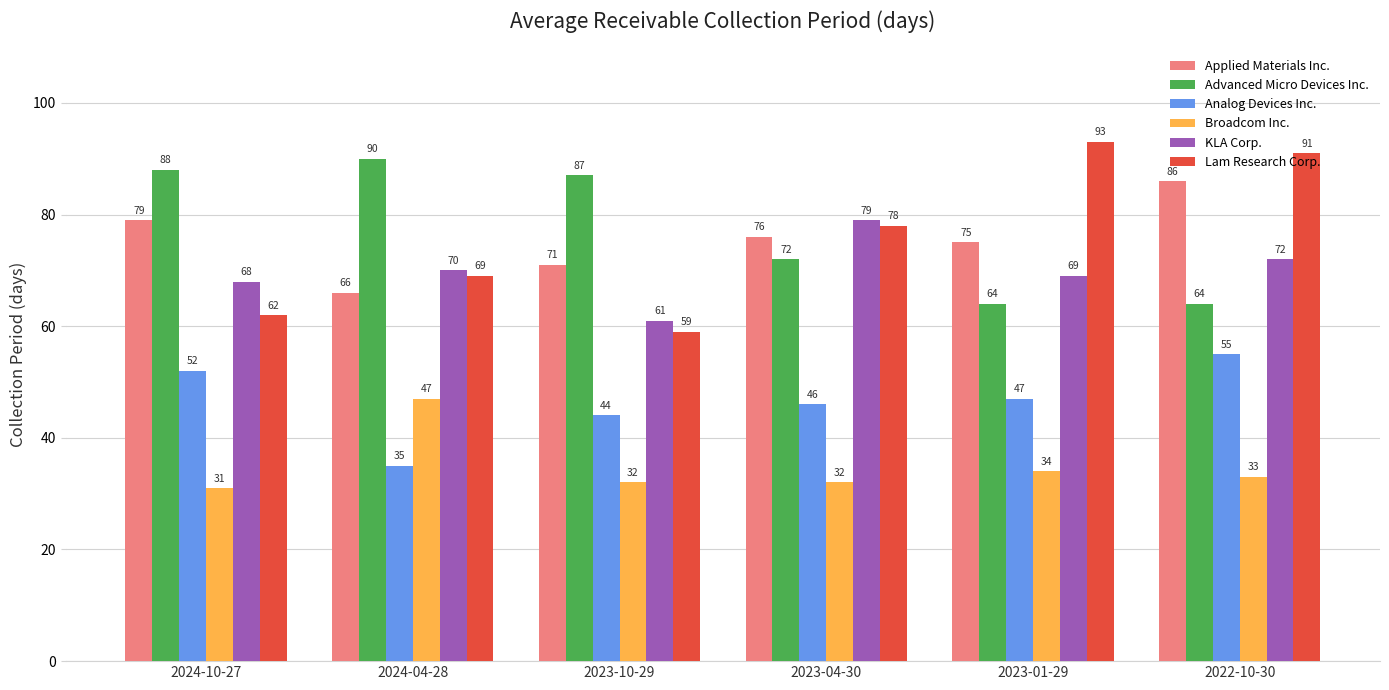

Reading right to left, what are all the values shown in this chart?

Applied Materials Inc.: 2022-10-30=86	2023-01-29=75	2023-04-30=76	2023-10-29=71	2024-04-28=66	2024-10-27=79
Advanced Micro Devices Inc.: 2022-10-30=64	2023-01-29=64	2023-04-30=72	2023-10-29=87	2024-04-28=90	2024-10-27=88
Analog Devices Inc.: 2022-10-30=55	2023-01-29=47	2023-04-30=46	2023-10-29=44	2024-04-28=35	2024-10-27=52
Broadcom Inc.: 2022-10-30=33	2023-01-29=34	2023-04-30=32	2023-10-29=32	2024-04-28=47	2024-10-27=31
KLA Corp.: 2022-10-30=72	2023-01-29=69	2023-04-30=79	2023-10-29=61	2024-04-28=70	2024-10-27=68
Lam Research Corp.: 2022-10-30=91	2023-01-29=93	2023-04-30=78	2023-10-29=59	2024-04-28=69	2024-10-27=62